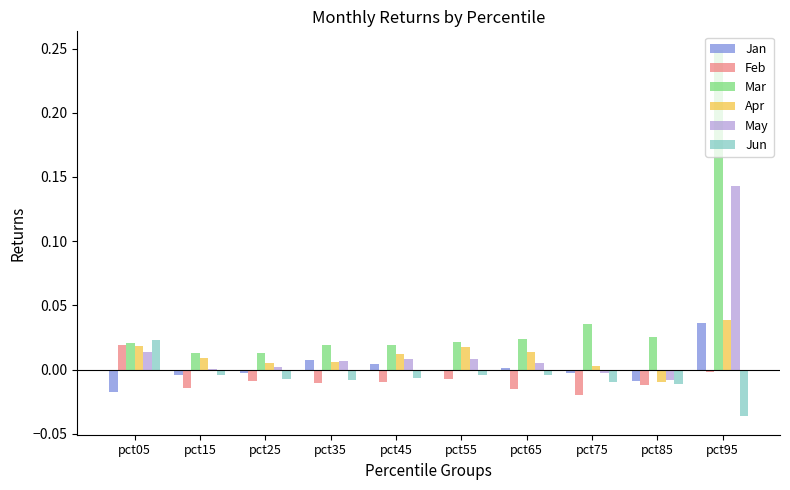

Is it true that Jun equals -0.0 at pct65?

True